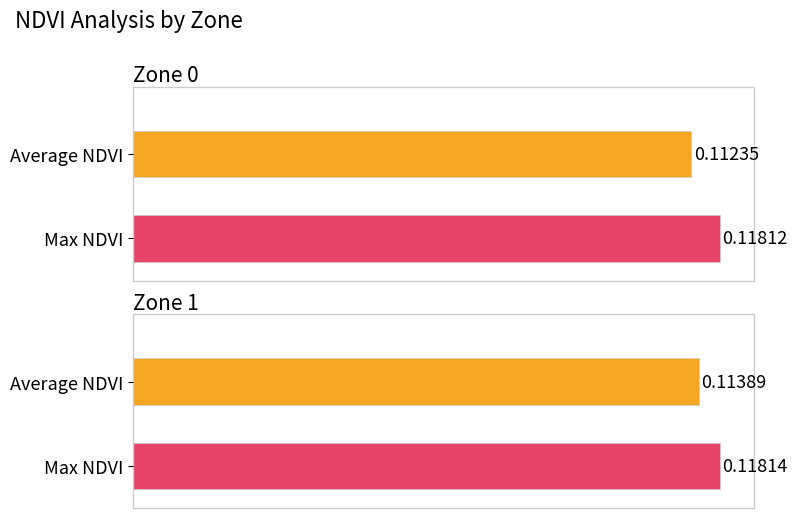

Does the chart contain any negative values?

No